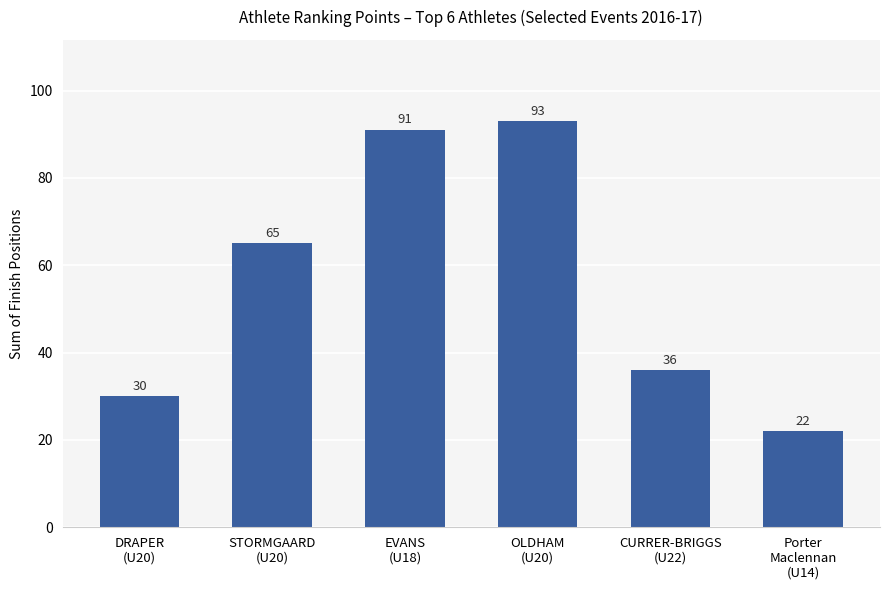

What is the difference between the values at DRAPER
(U20) and STORMGAARD
(U20)?

35